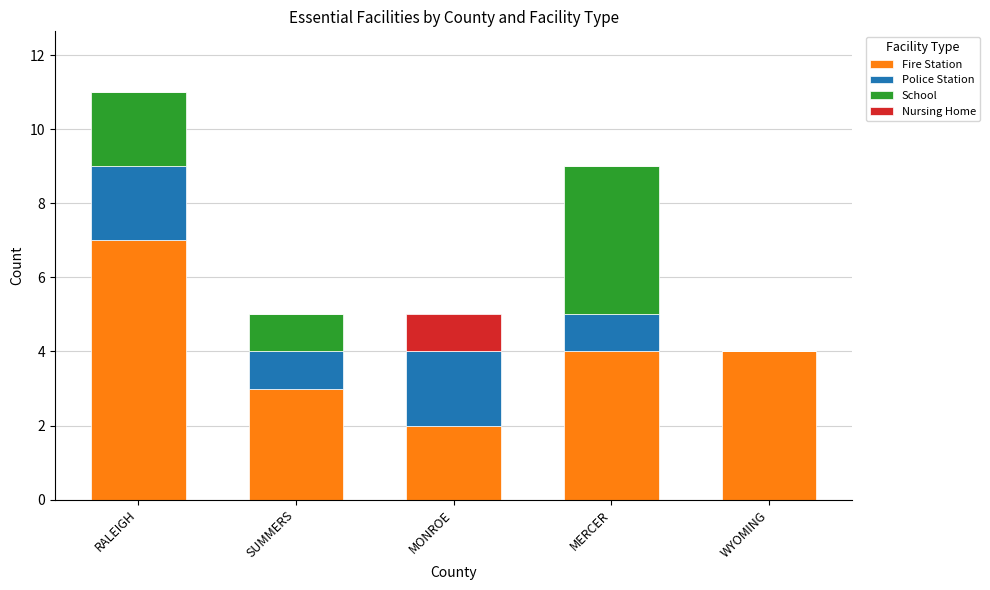

Read the Fire Station value at SUMMERS.

3